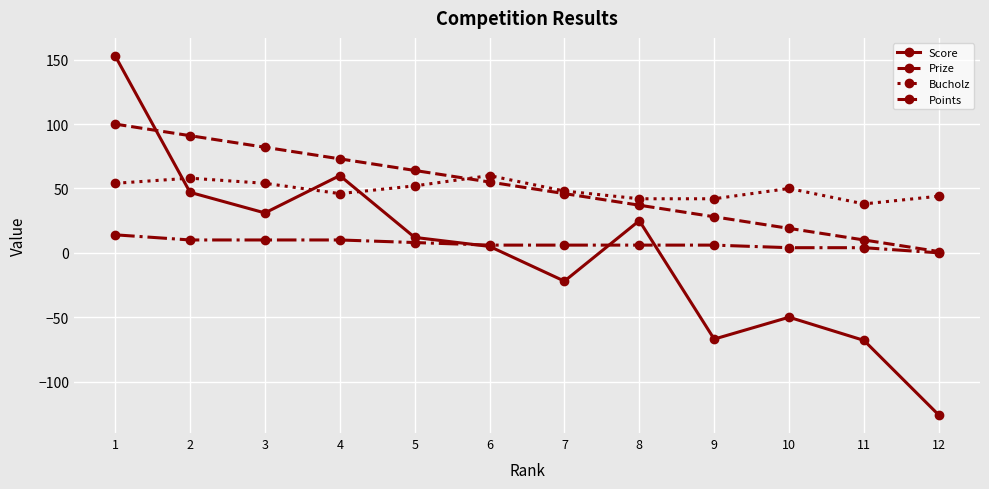

True or false: Bucholz has a value of 42 at 9.

True